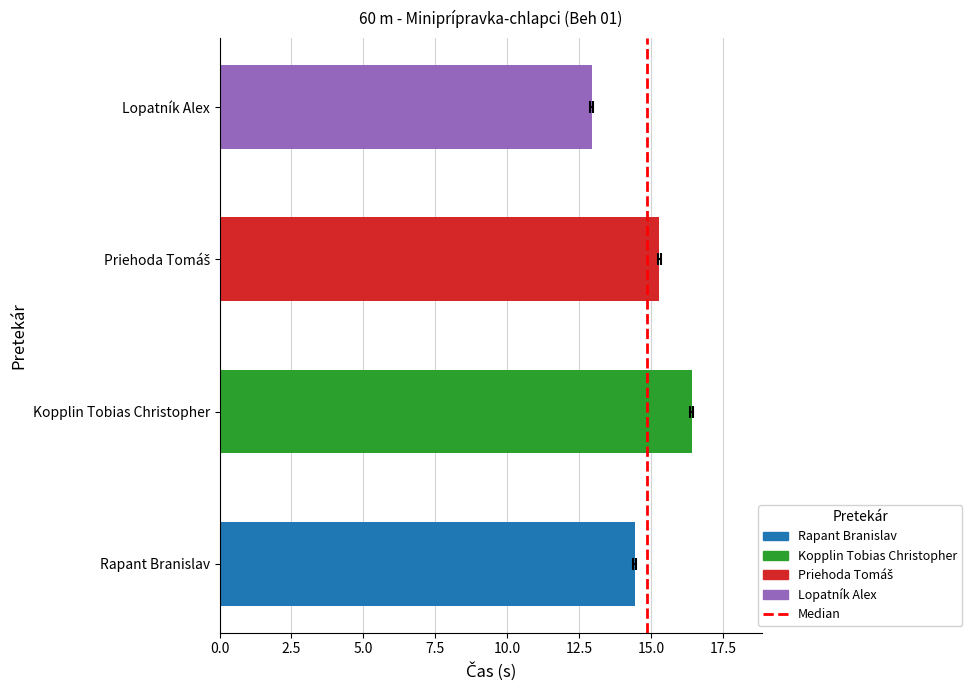

What is the smallest value displayed?

12.9